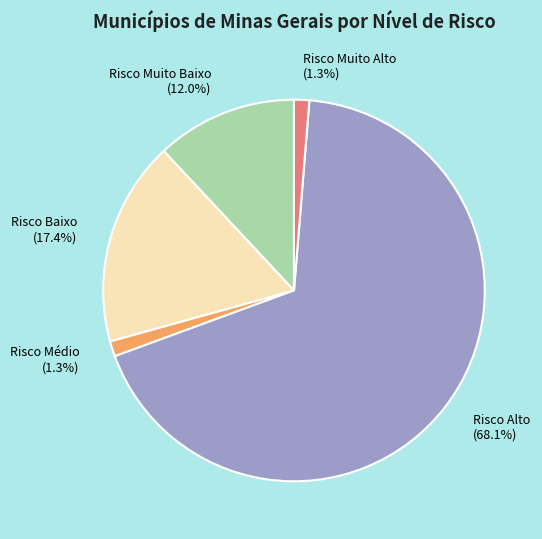

Which slice is the largest?

Risco Alto